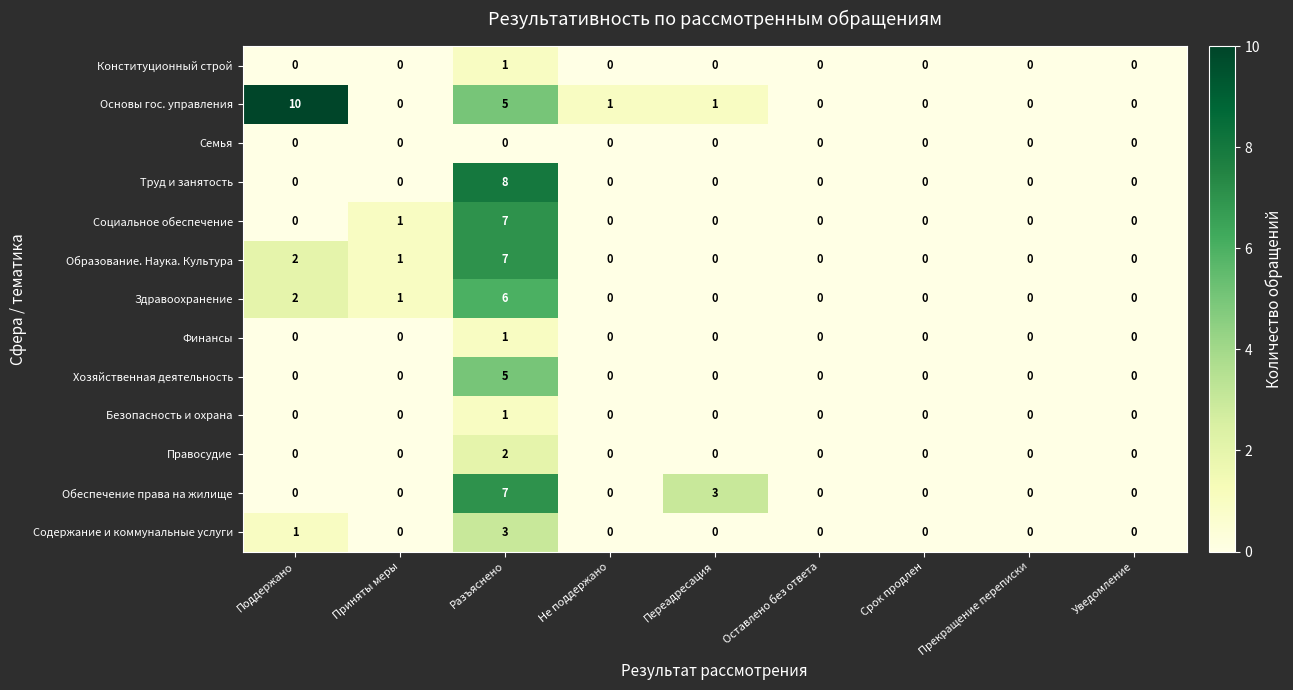

What is the maximum value shown in the chart?

10